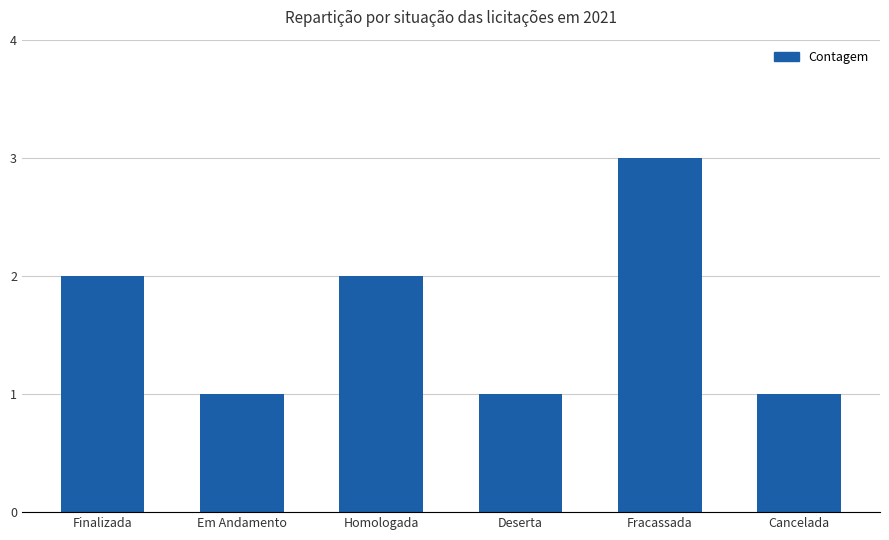

Which label corresponds to the largest value in the chart?

Fracassada